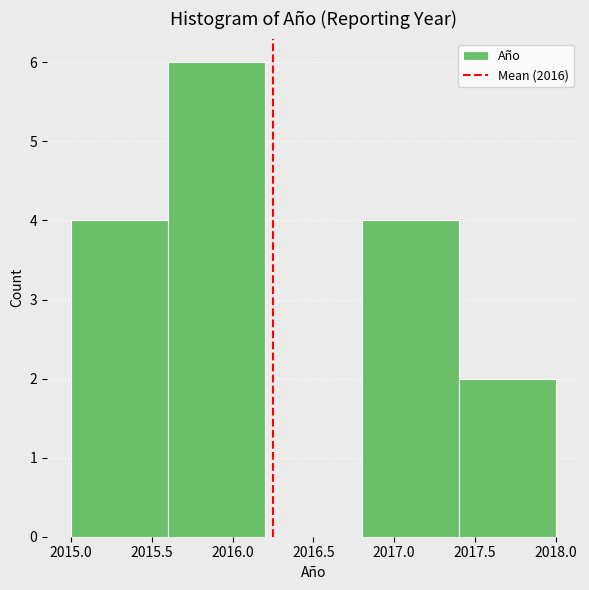

What is the height of the bar covering 2015.0 to 2015.6 on the x-axis? The values are not printed on the chart, so give them approximately, as read against the axis.

4